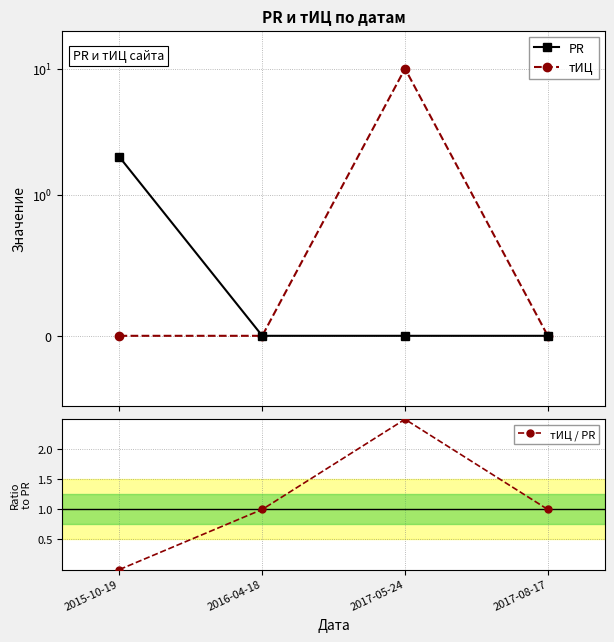

Which series has the widest spread of values?

тИЦ